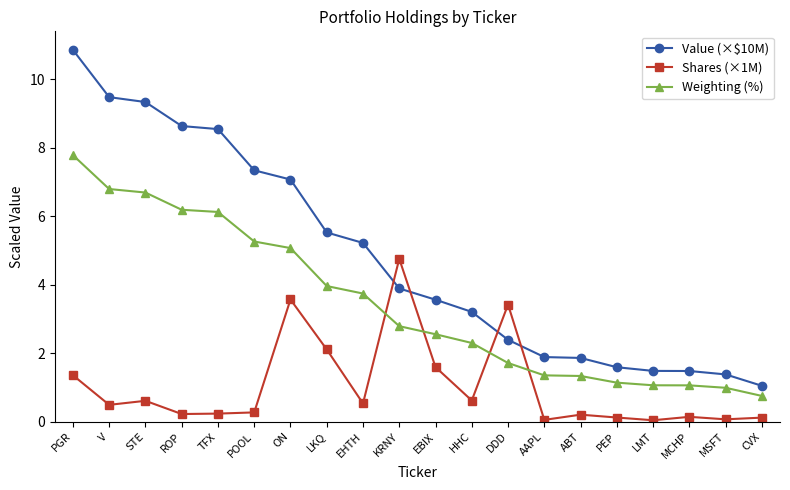

What is the approximate value of Value (×$10M) at LKQ?

5.5